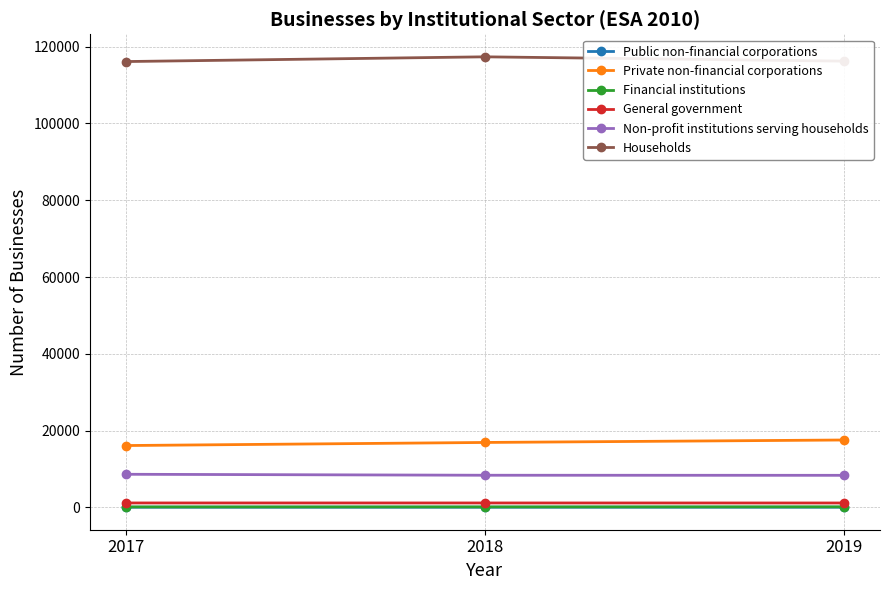

How many series are shown in this chart?

6